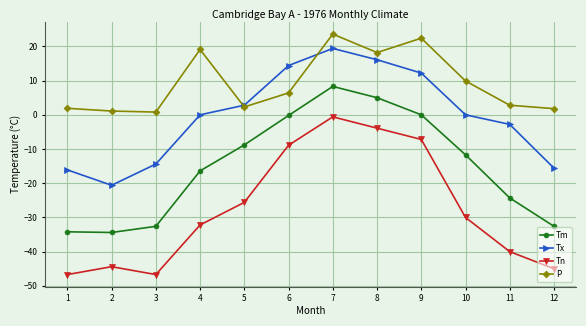

What is the spread (max minus min) of values at 10?

39.9